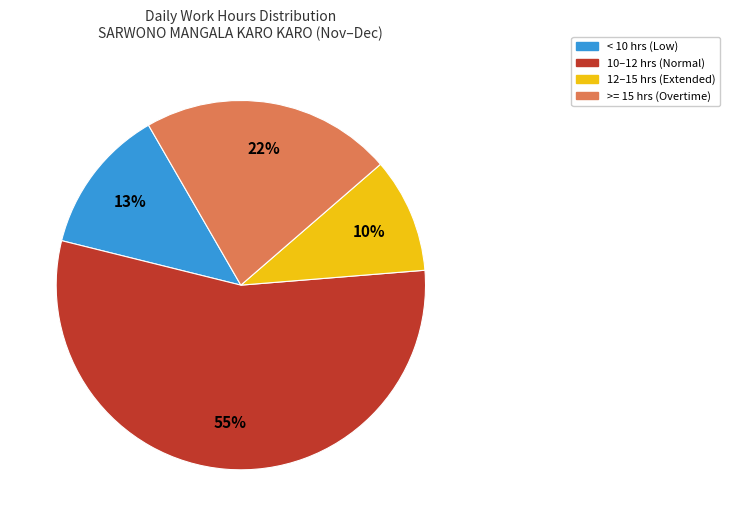

What is the largest slice in the pie chart?

10–12 hrs (Normal)